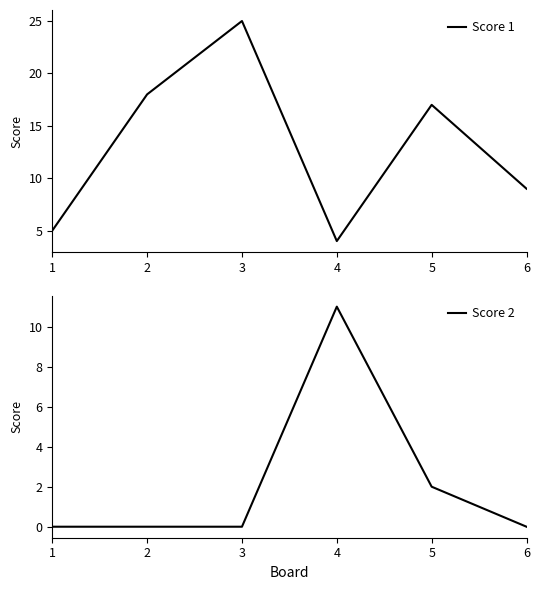

Is it true that Score 1 equals 3 at 6?

False